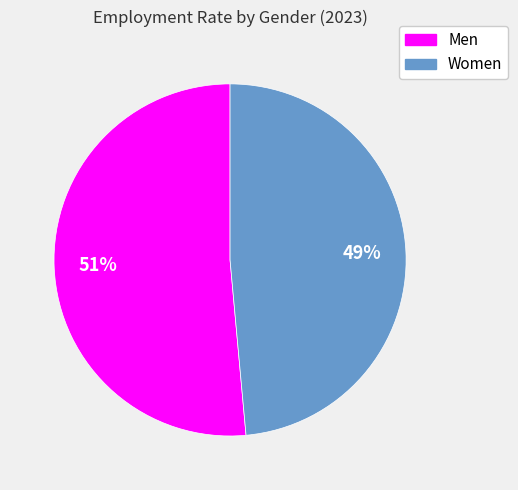

Between Men and Women, which is larger?

Men